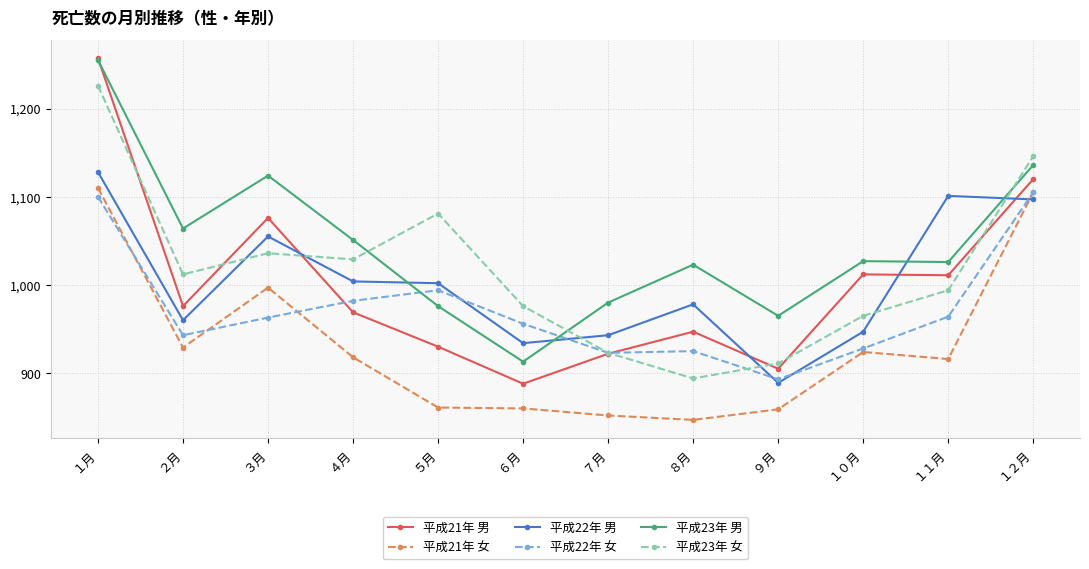

Count the number of data series in this chart.

6